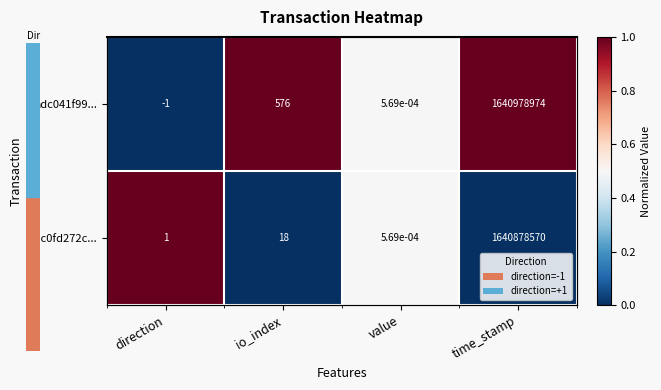

At how many categories does at least one series exceed 0?

4